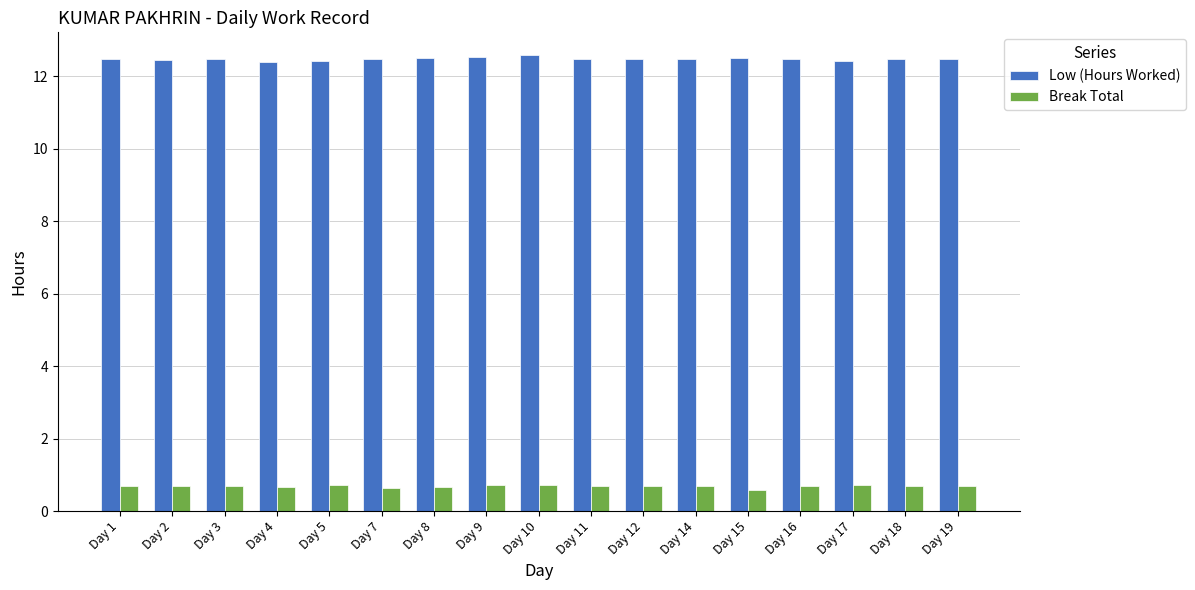

Rank the series by their average value, from lowest to highest.

Break Total, Low (Hours Worked)